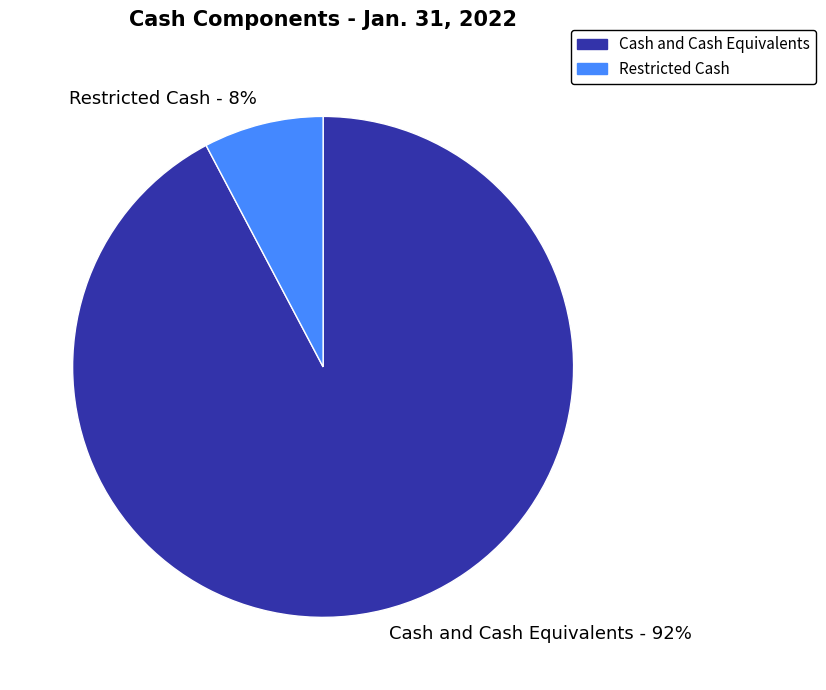

Which has a higher value, Restricted Cash - 8% or Cash and Cash Equivalents - 92%?

Cash and Cash Equivalents - 92%